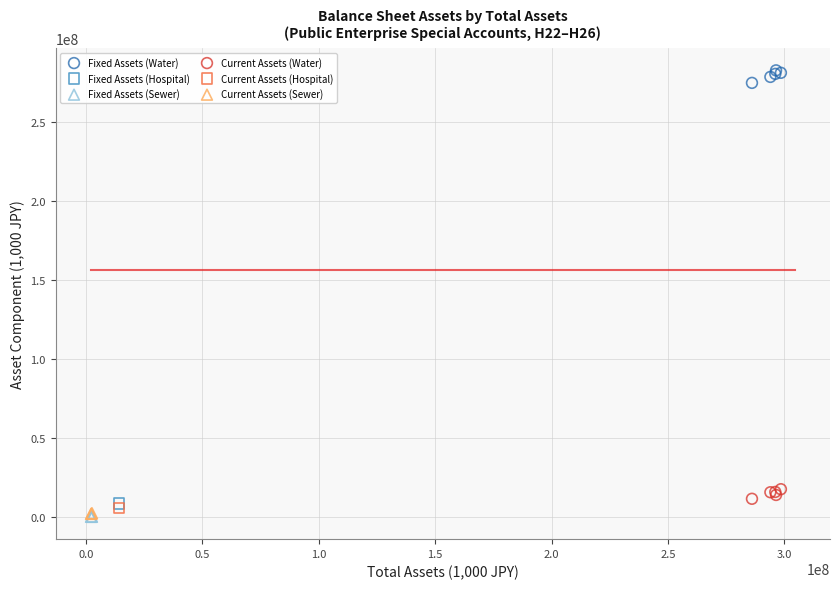

Which series contains the highest Y value?

Fixed Assets (Water)